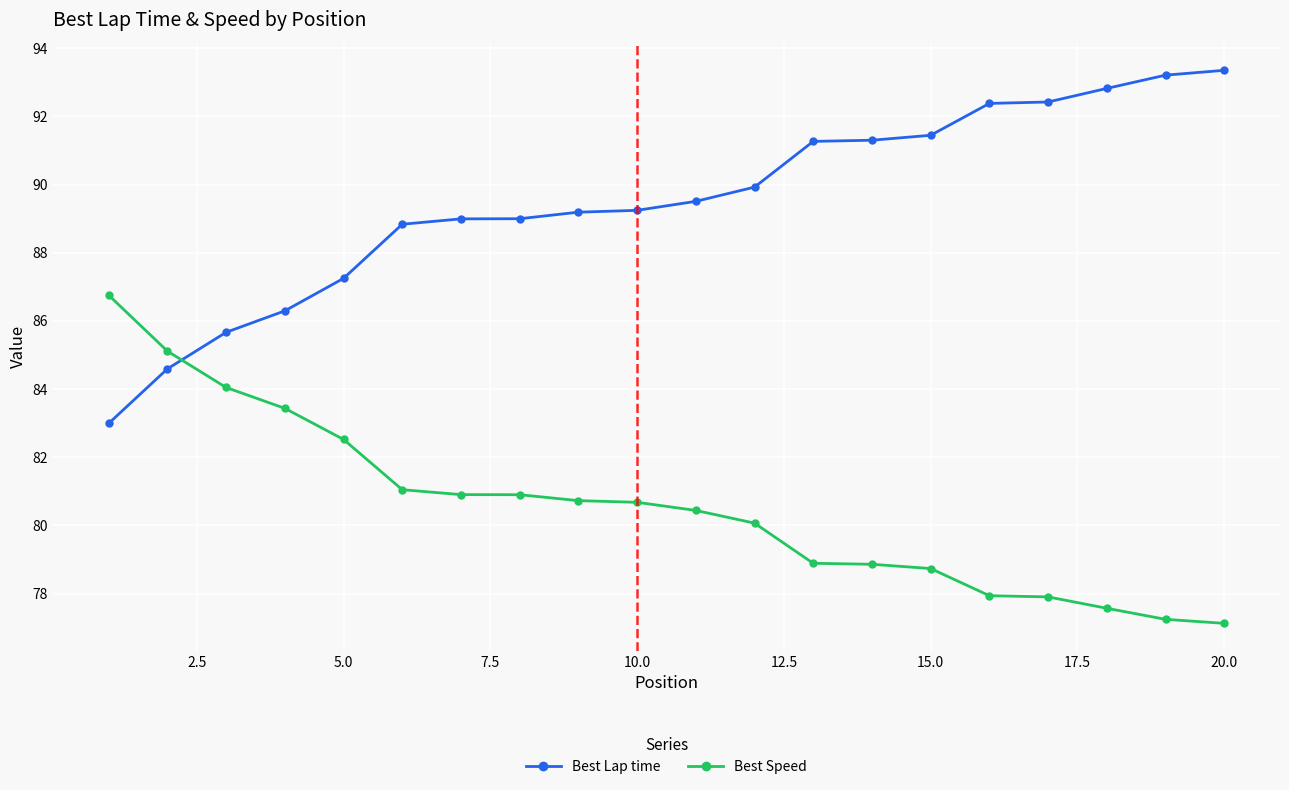

What is the value of the Best Lap time point at the 10th from the left?

89.2